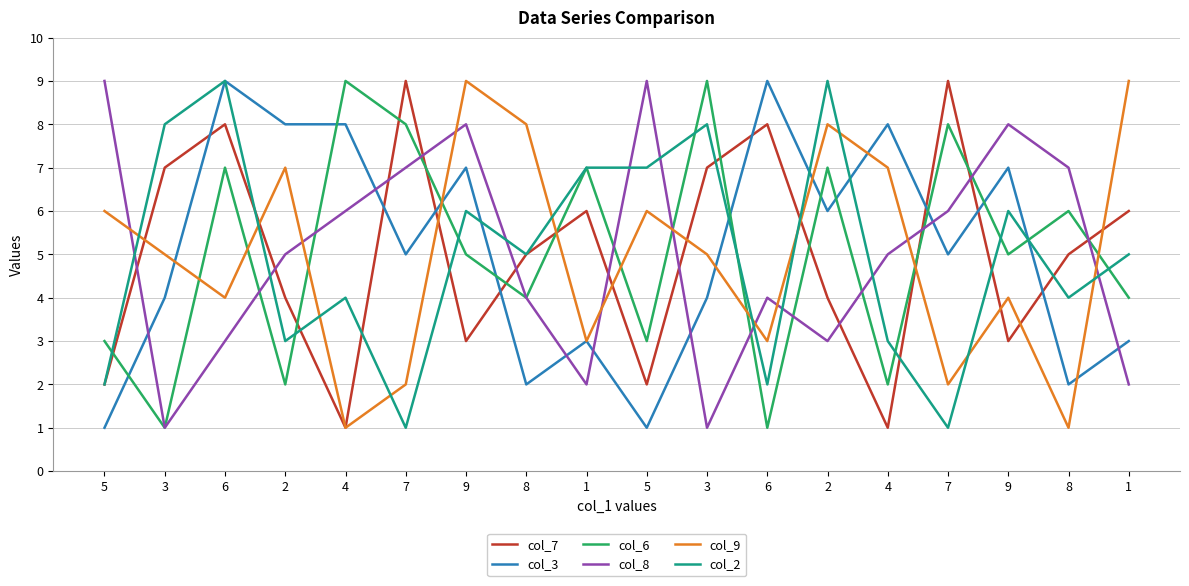

Which series changed the most between 4 and 9?

col_9